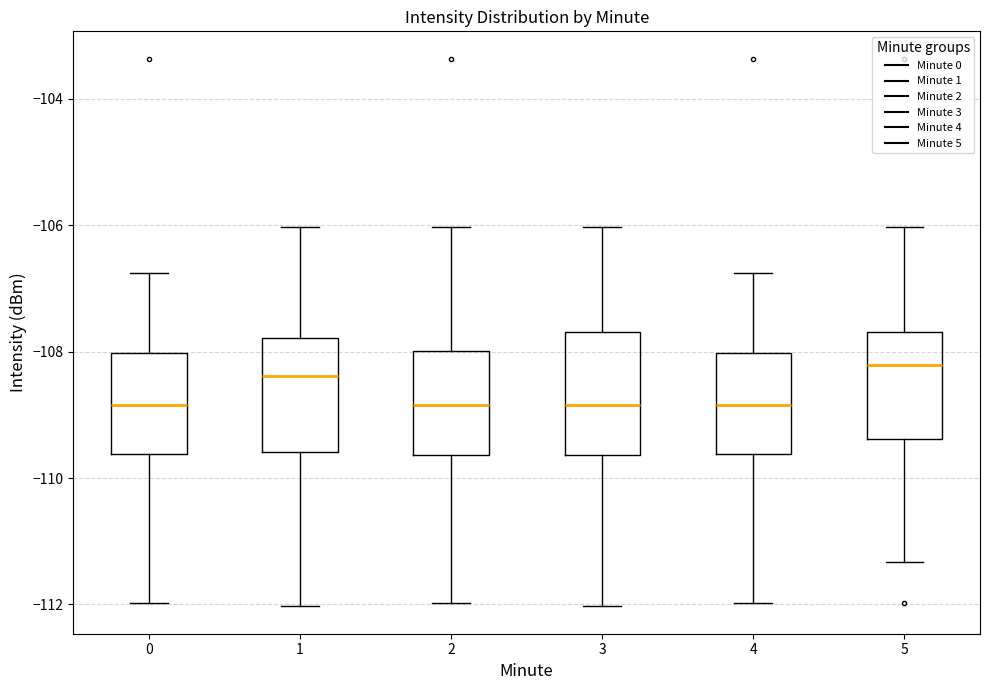

Reading left to right, transcribe this box plot: for each box, give where its median line is, the range the box spans, and where its two whiskers end, as read against the y-axis. The values are not printed on the chart, so give them approximately, as read against the axis.

0: median -108.8, box -109.6 to -108.0, whiskers -112.0 to -106.8
1: median -108.4, box -109.6 to -107.8, whiskers -112.0 to -106.0
2: median -108.8, box -109.6 to -108.0, whiskers -112.0 to -106.0
3: median -108.8, box -109.6 to -107.6, whiskers -112.0 to -106.0
4: median -108.8, box -109.6 to -108.0, whiskers -112.0 to -106.8
5: median -108.2, box -109.4 to -107.6, whiskers -111.4 to -106.0